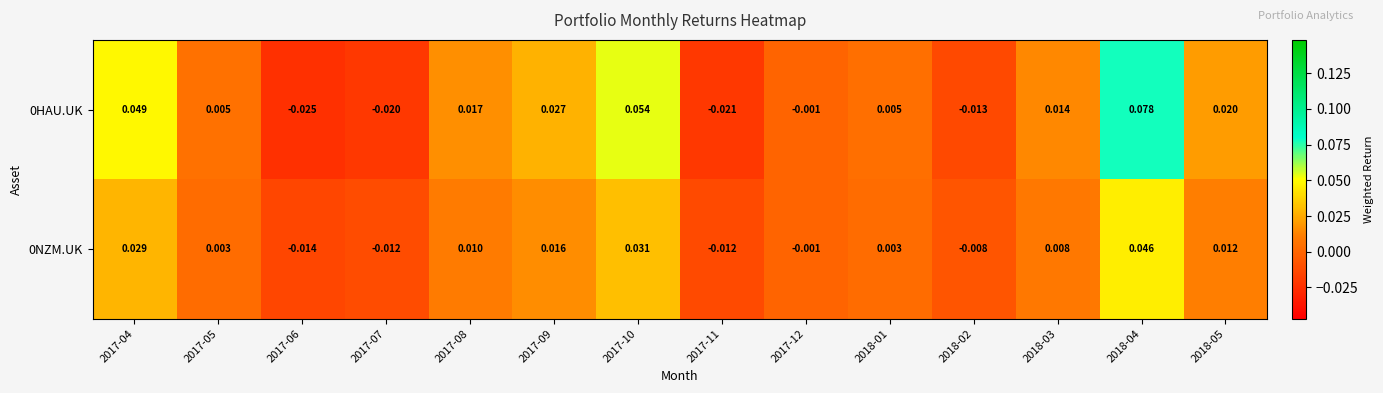

Is the value of 0NZM.UK at 2017-11 greater than the value of 0HAU.UK at 2017-11?

Yes